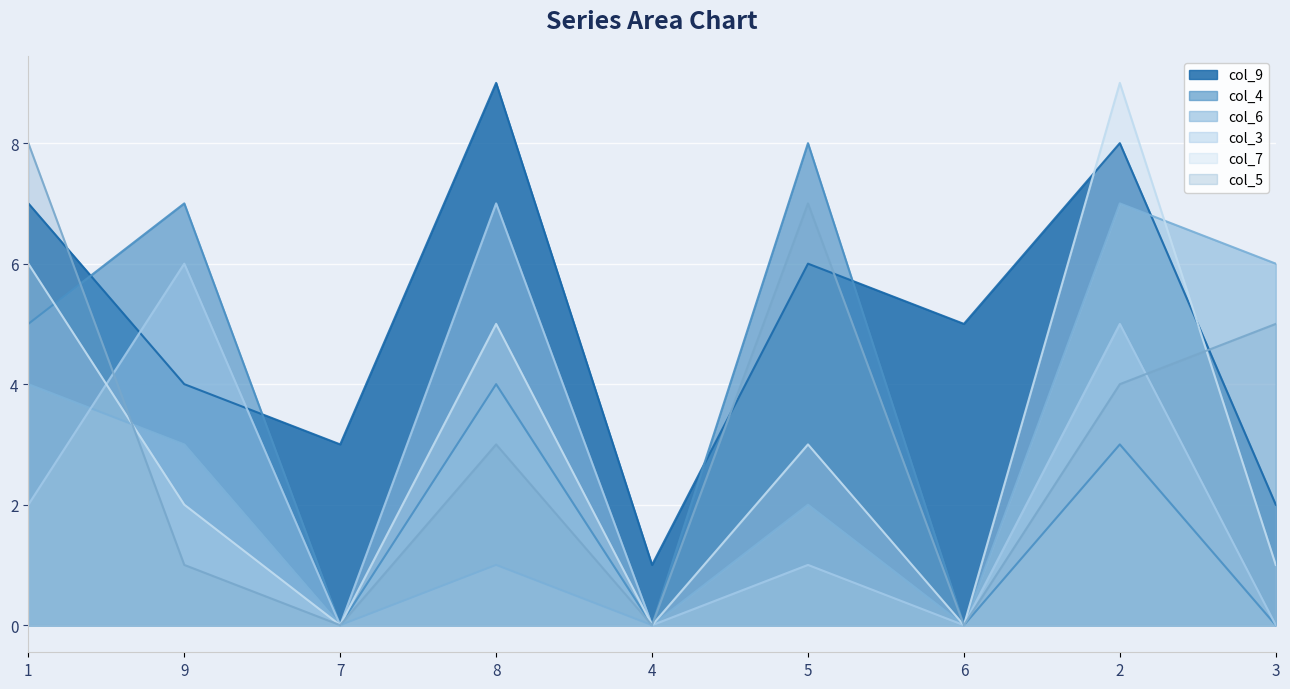

What is the label of the 5th point from the right?

4